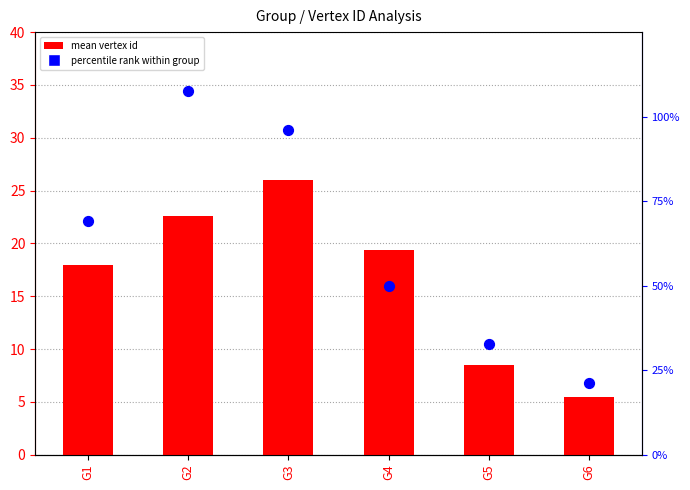

Which series reaches the minimum Y coordinate?

mean vertex id